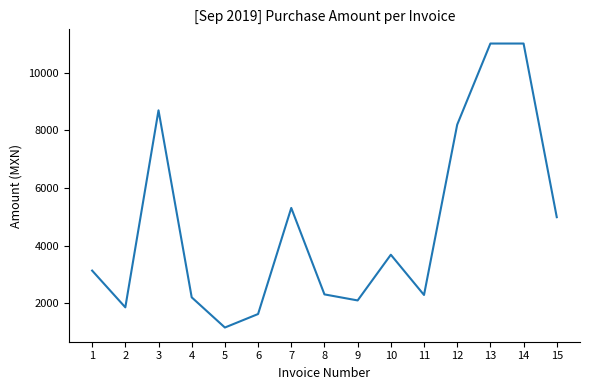

Is it true that the value at 13 is 11020.0?

True